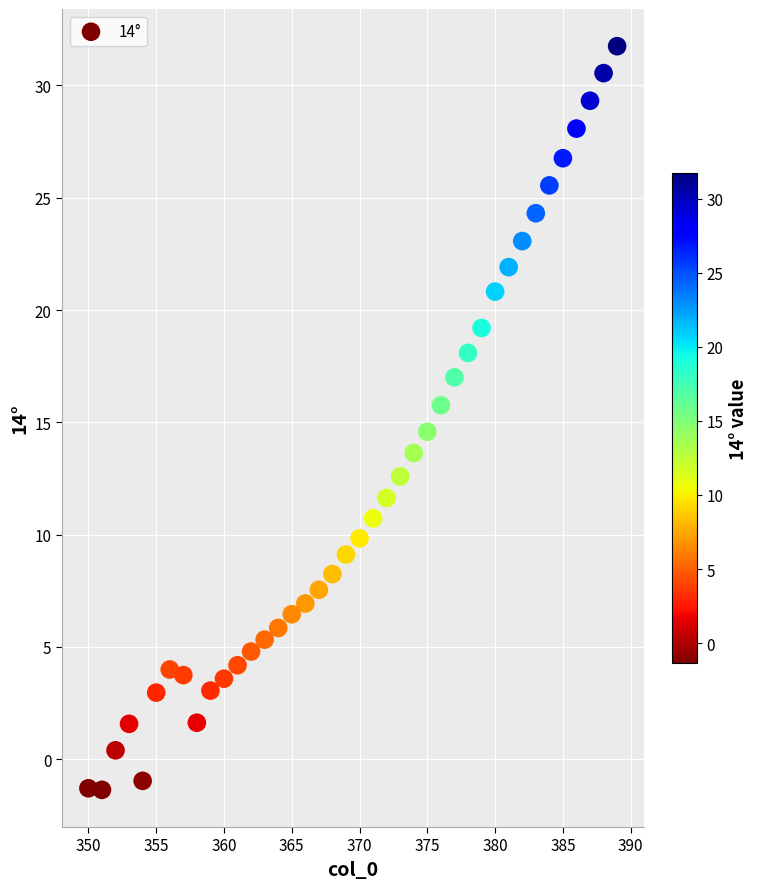

What is the range of X values (max minus min)?

39.0